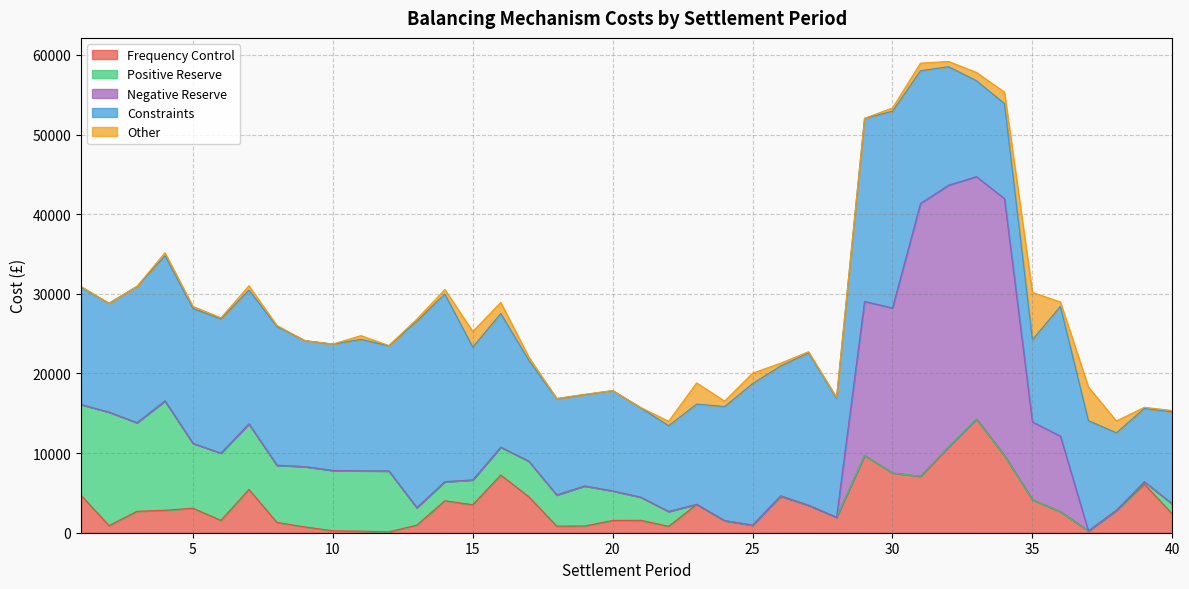

Rank the categories by Frequency Control value from lowest to highest.

12, 11, 37, 10, 9, 22, 18, 19, 2, 25, 13, 8, 24, 20, 6, 21, 28, 40, 36, 3, 38, 4, 5, 27, 15, 23, 14, 35, 17, 26, 1, 7, 39, 31, 16, 30, 34, 29, 32, 33